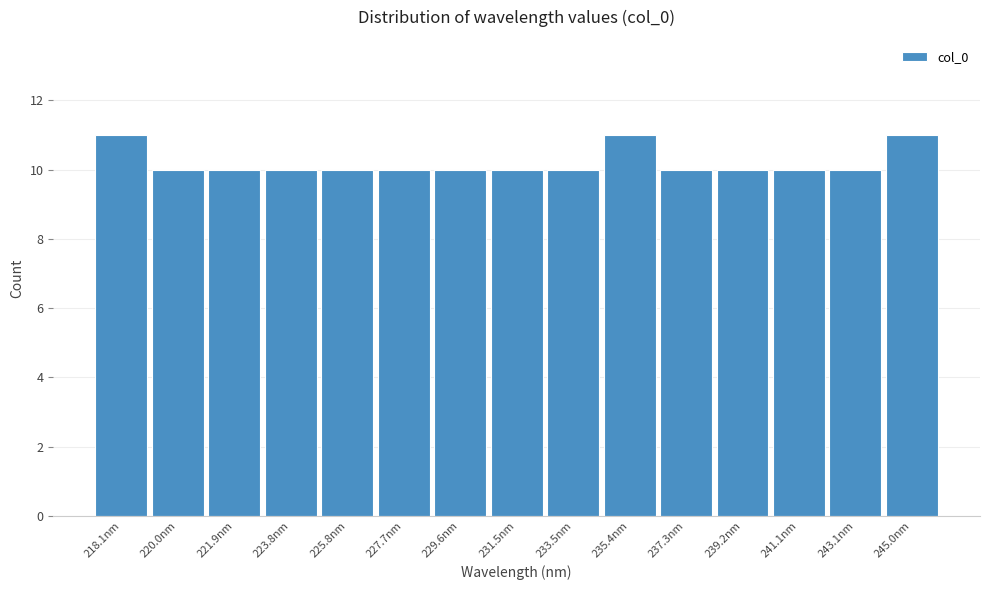

Reading left to right, list all the values displayed in this chart.

11	10	10	10	10	10	10	10	10	11	10	10	10	10	11